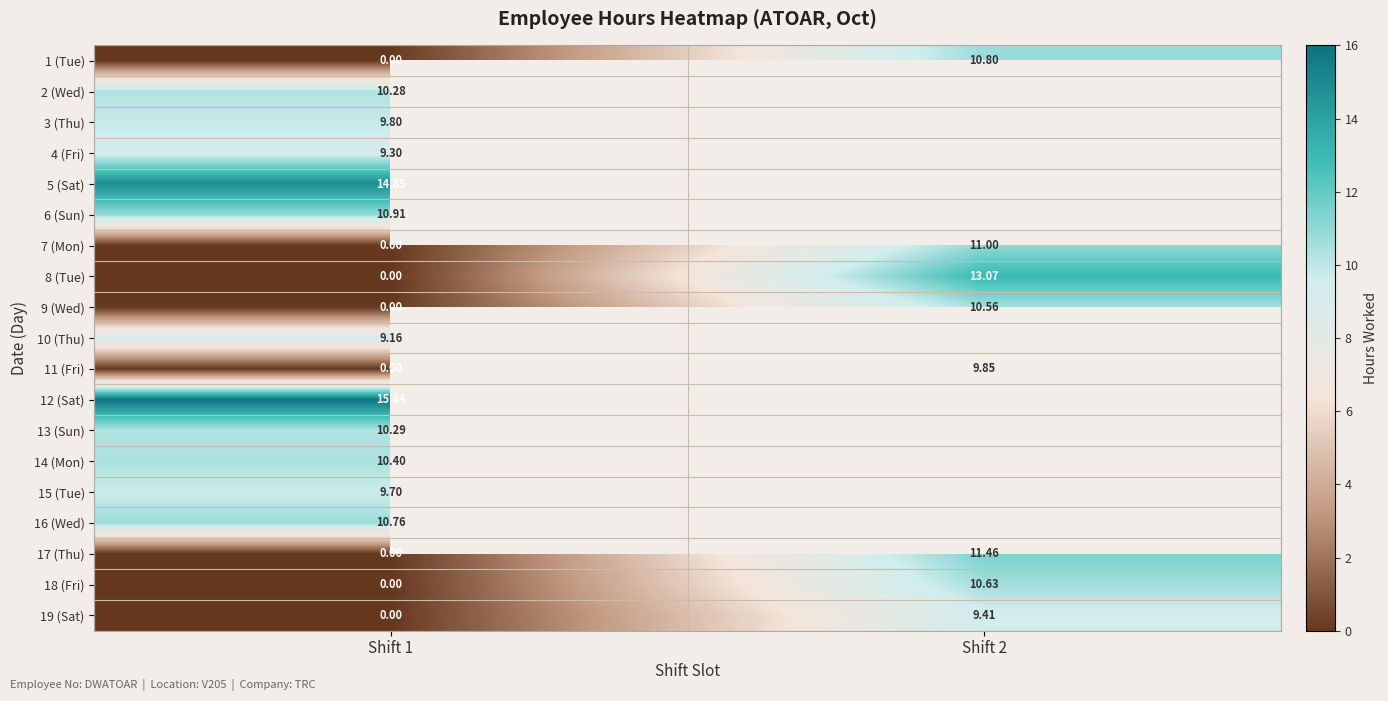

The 18 (Fri) series shows -6.8 at Shift 1. True or false?

False